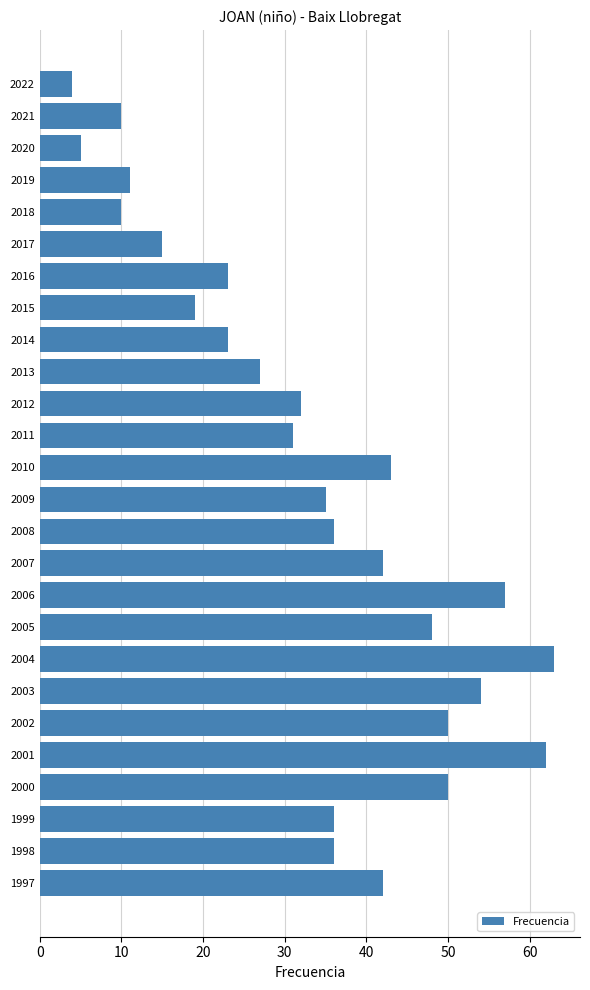

Reading top to bottom, what are all the values shown in this chart?

4	10	5	11	10	15	23	19	23	27	32	31	43	35	36	42	57	48	63	54	50	62	50	36	36	42